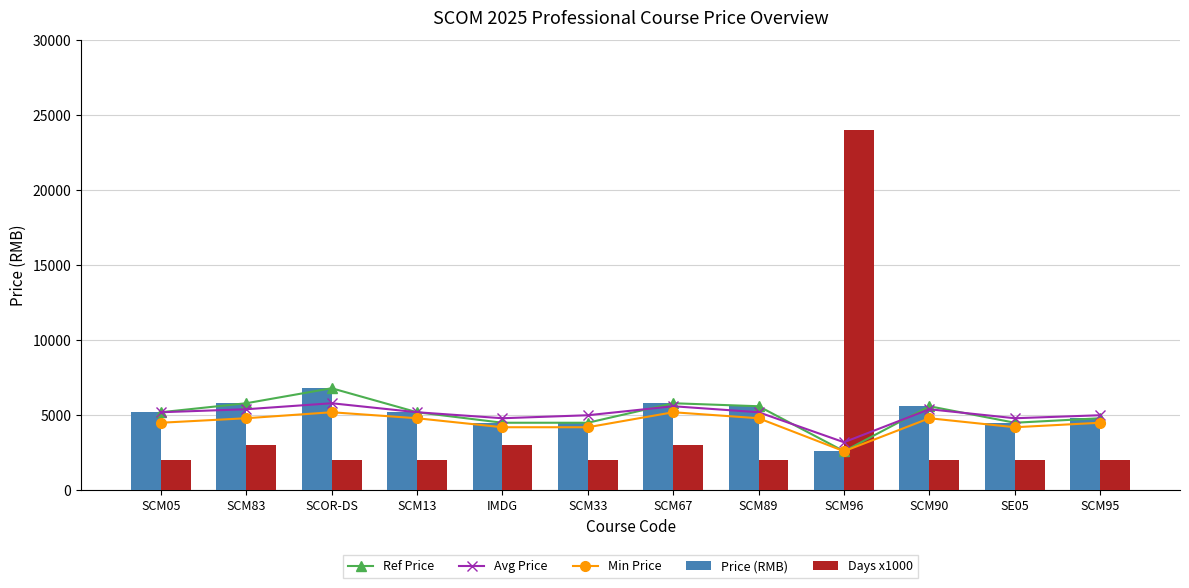

What is the total value across all series at SCM90?

23400